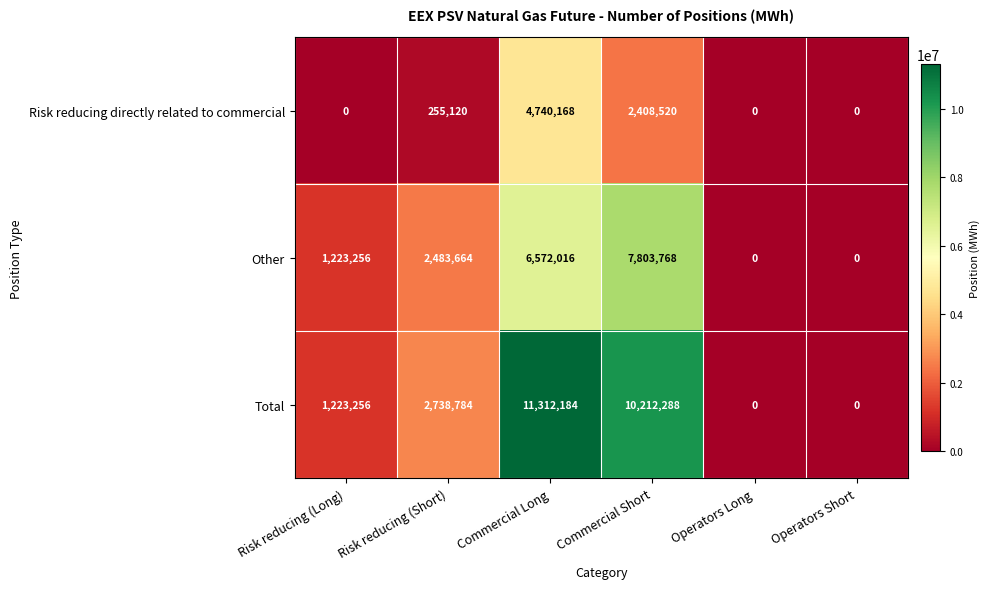

At Risk reducing (Short), list the series in order from smallest to largest.

Risk reducing directly related to commercial, Other, Total